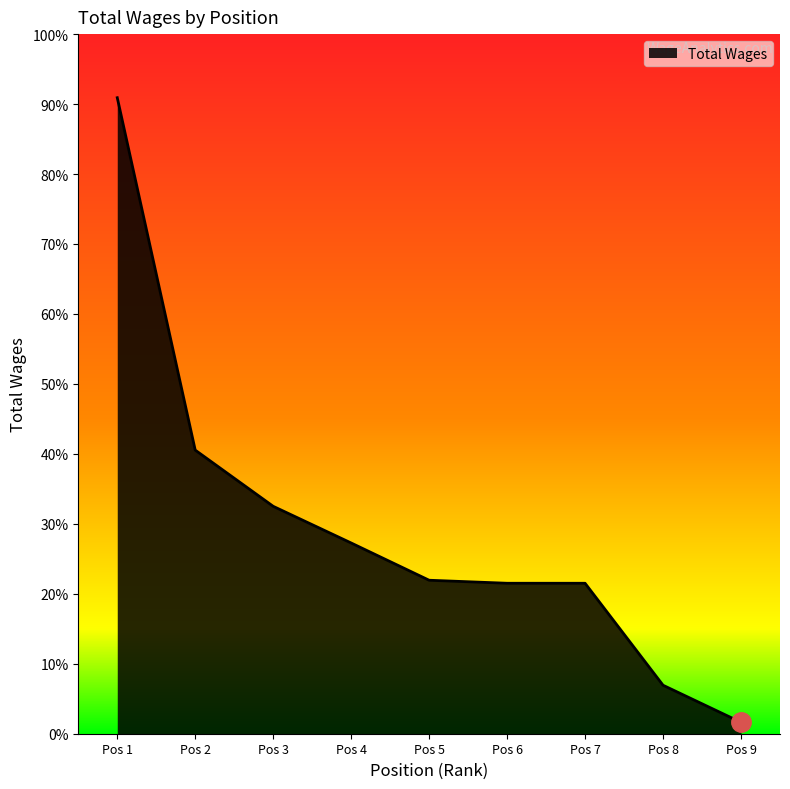

List the labels in order of value, largest first.

Pos 1, Pos 2, Pos 3, Pos 4, Pos 5, Pos 6, Pos 7, Pos 8, Pos 9